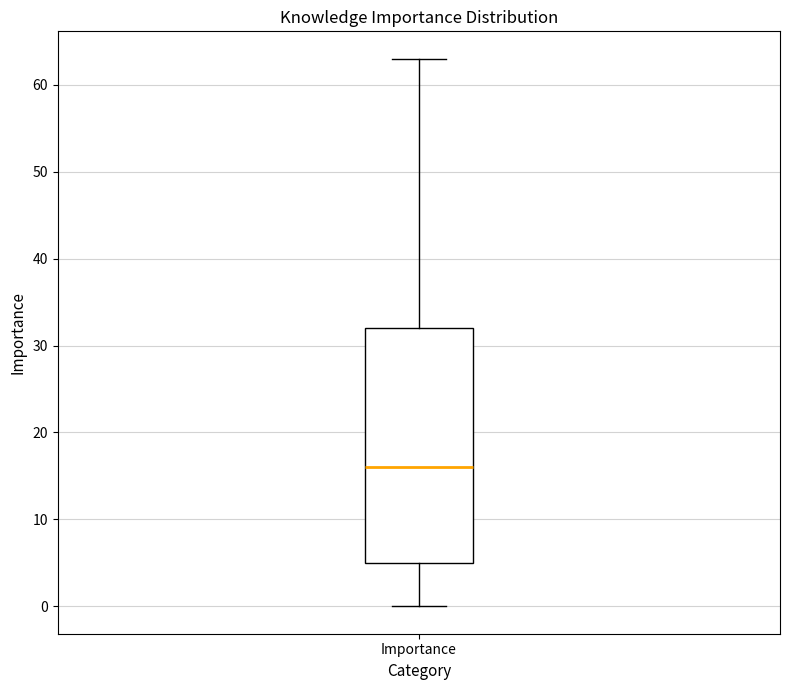

Transcribe this box plot: give where the median line is, the range the box spans, and where the two whiskers end, as read against the y-axis. The values are not printed on the chart, so give them approximately, as read against the axis.

median 16, box 5 to 32, whiskers 0 to 63